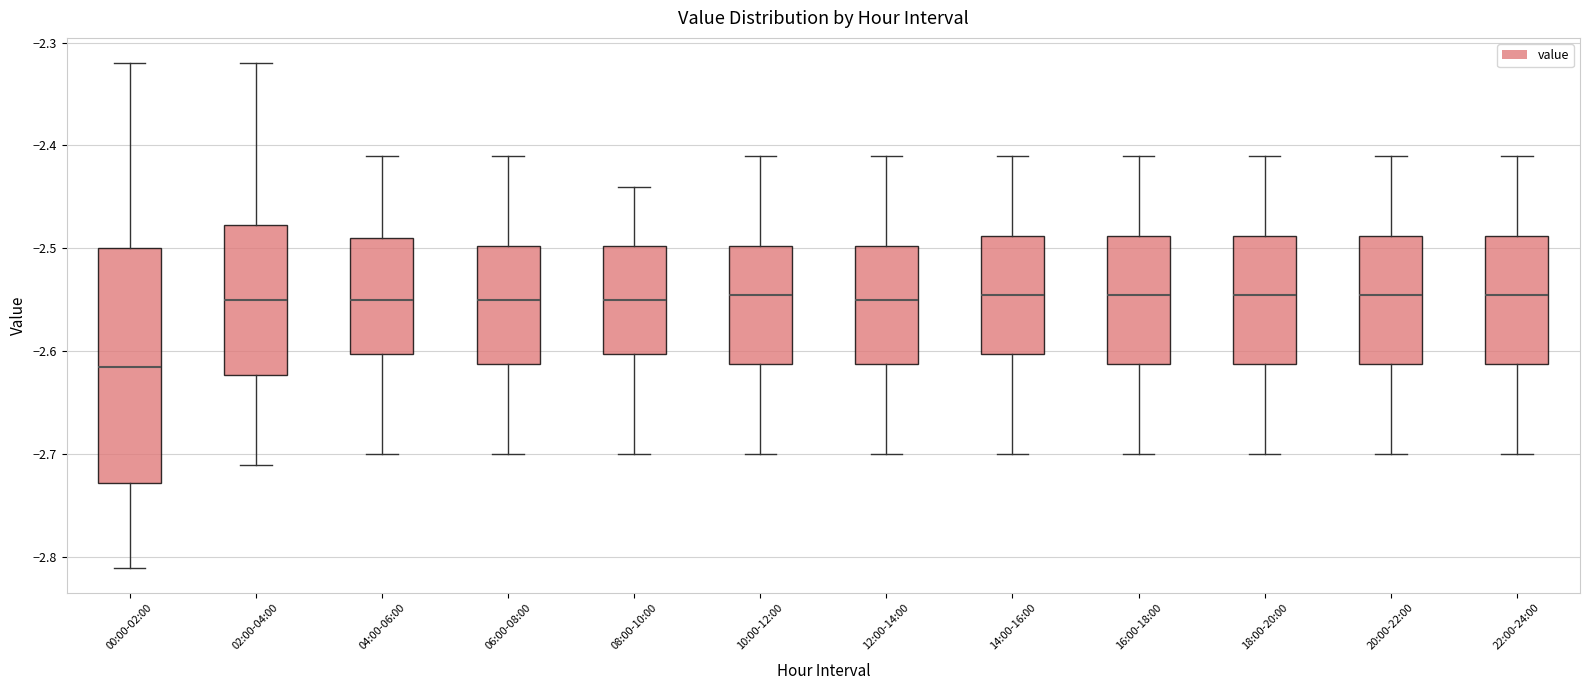

Which box has the lowest median line?

00:00-02:00